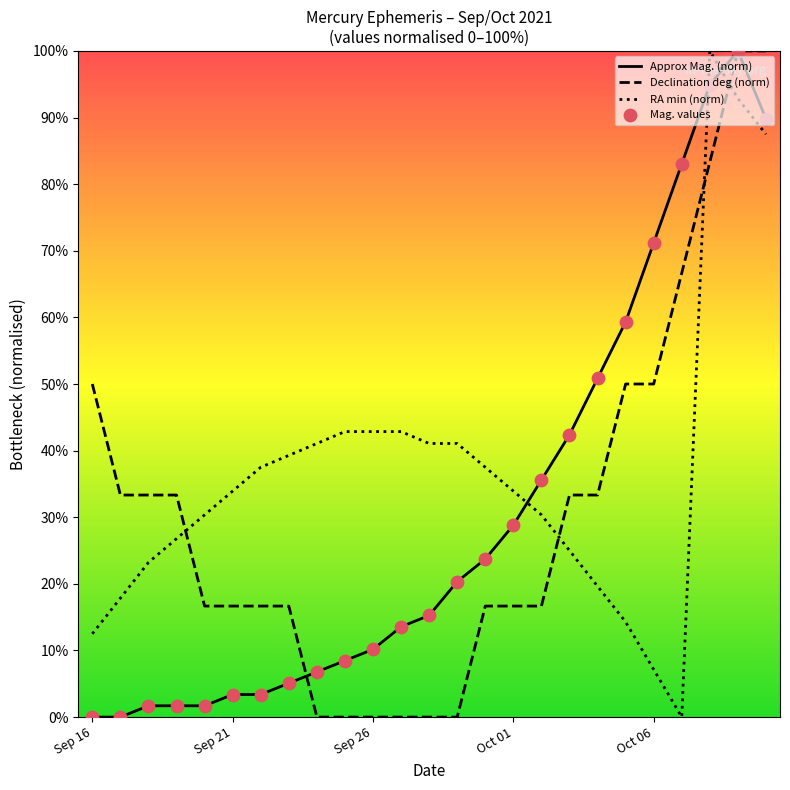

What is the maximum value for Approx Mag. (norm)?

100.0